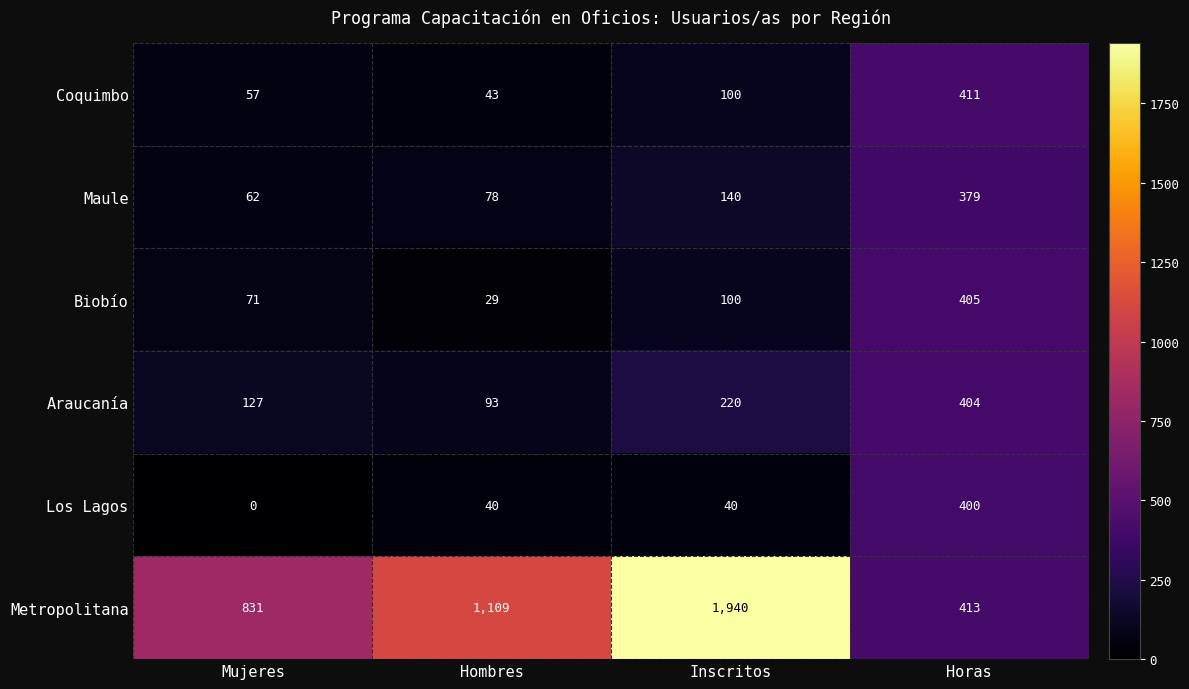

Which series has the largest total across all categories?

Metropolitana